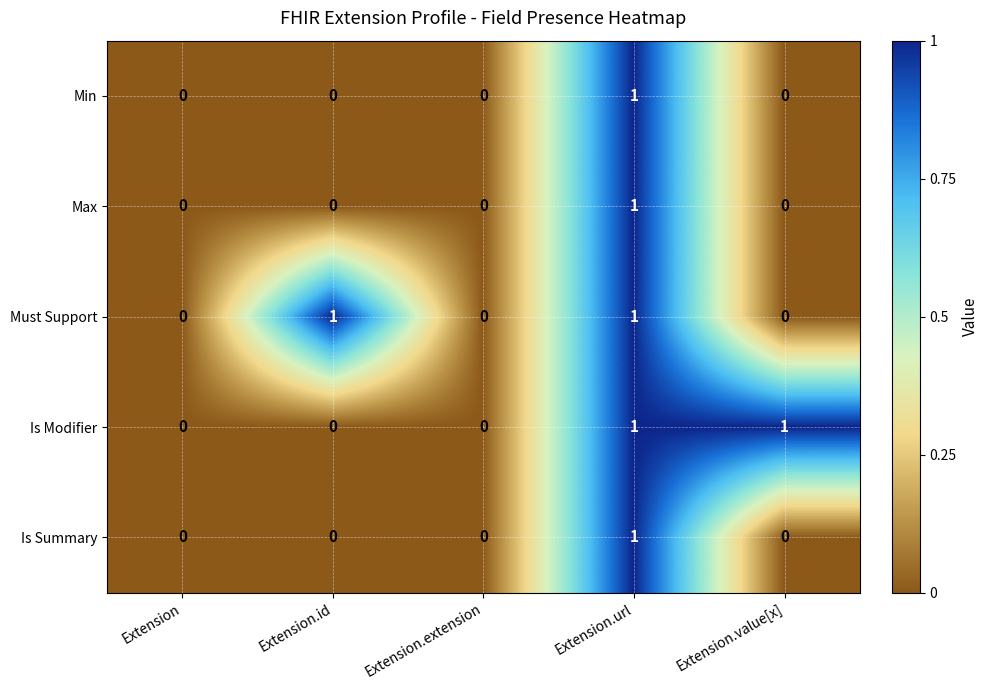

Count the Must Support values in the range 0 to 1.

5